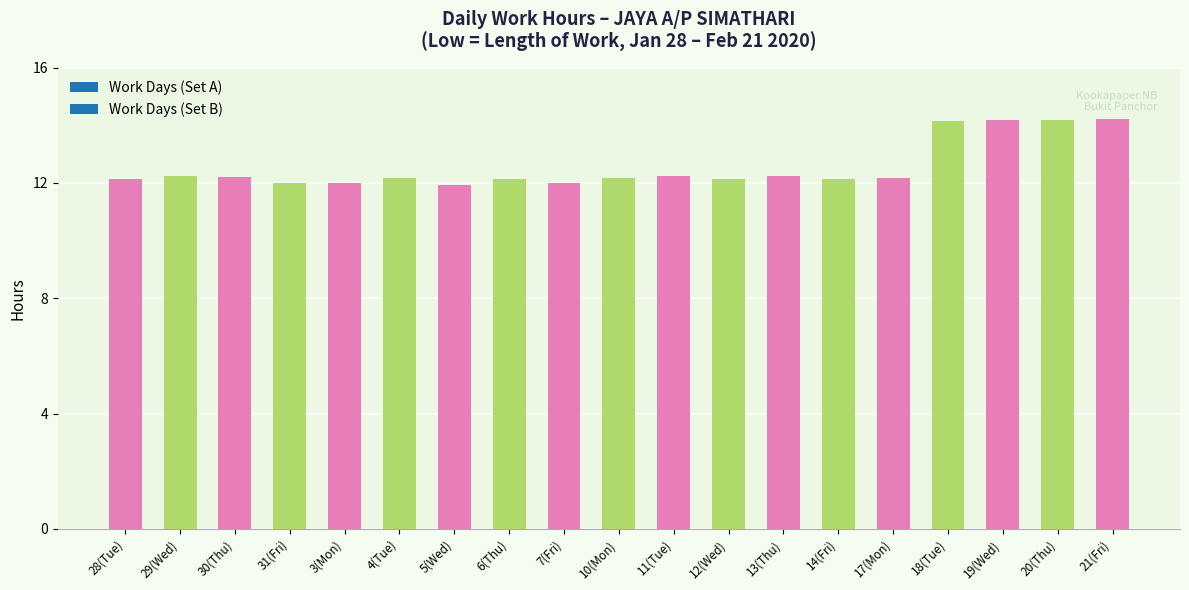

The value at 6(Thu) is 16.8. True or false?

False